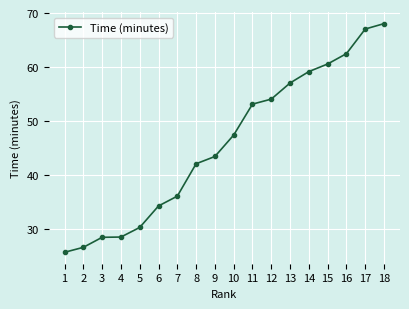

What is the difference between the values at 14 and 11?

6.0